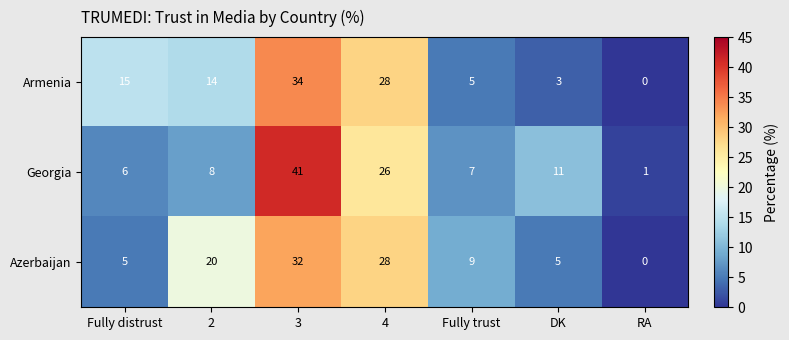

What is the total value across all series at DK?

19